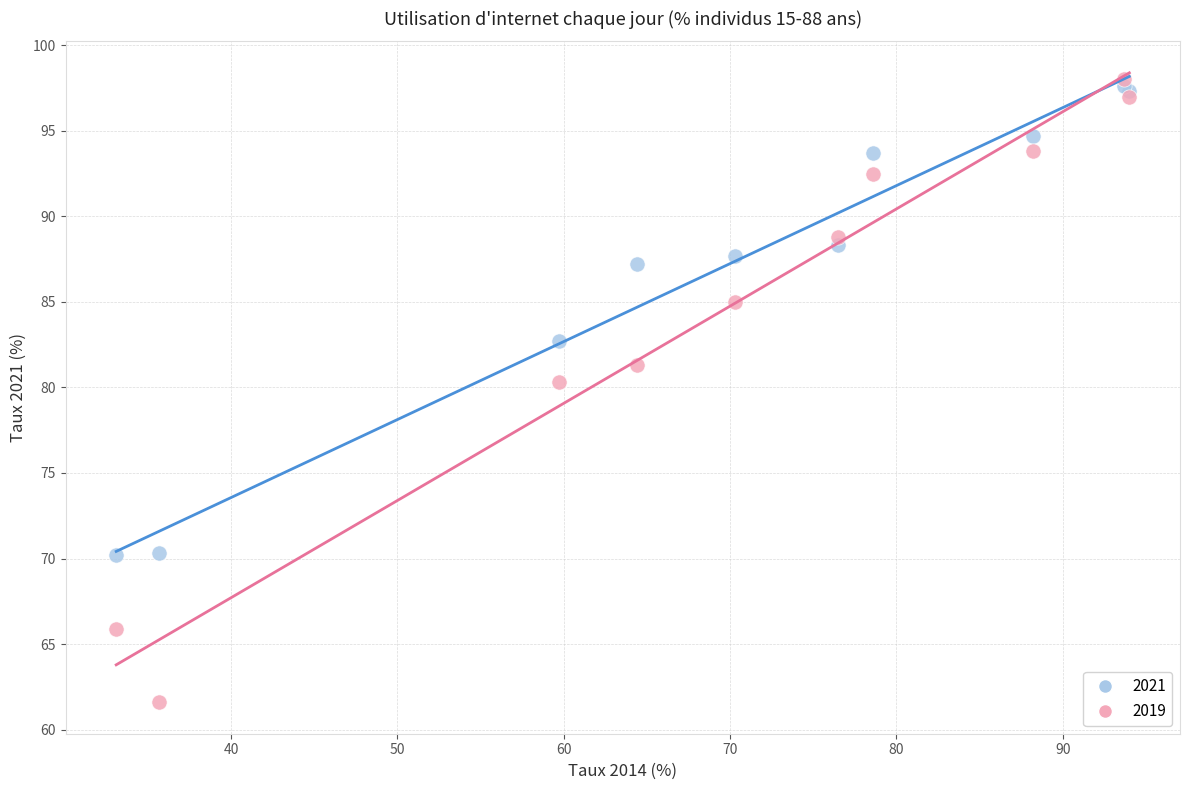

Across all series, what Y value is closest to 79?

80.3